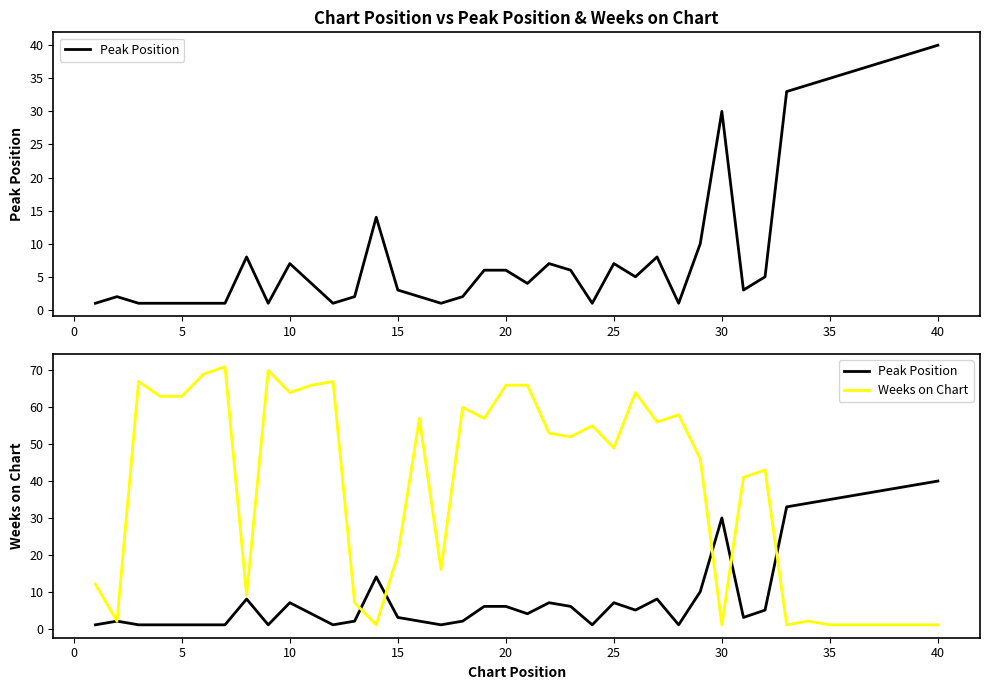

Which series ends up on top after the final intersection of Weeks on Chart and Peak Position?

Peak Position